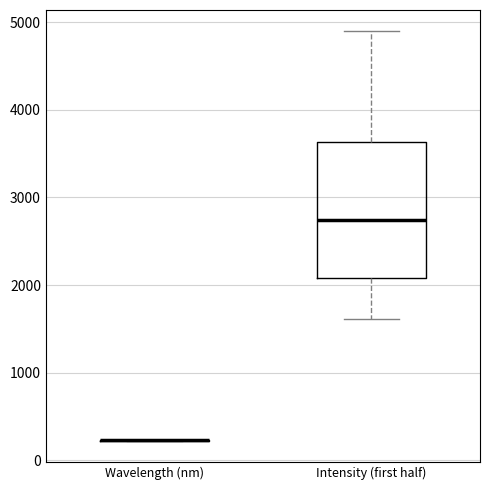

Comparing the boxes themselves (not the whiskers), which one is the tallest?

Intensity (first half)